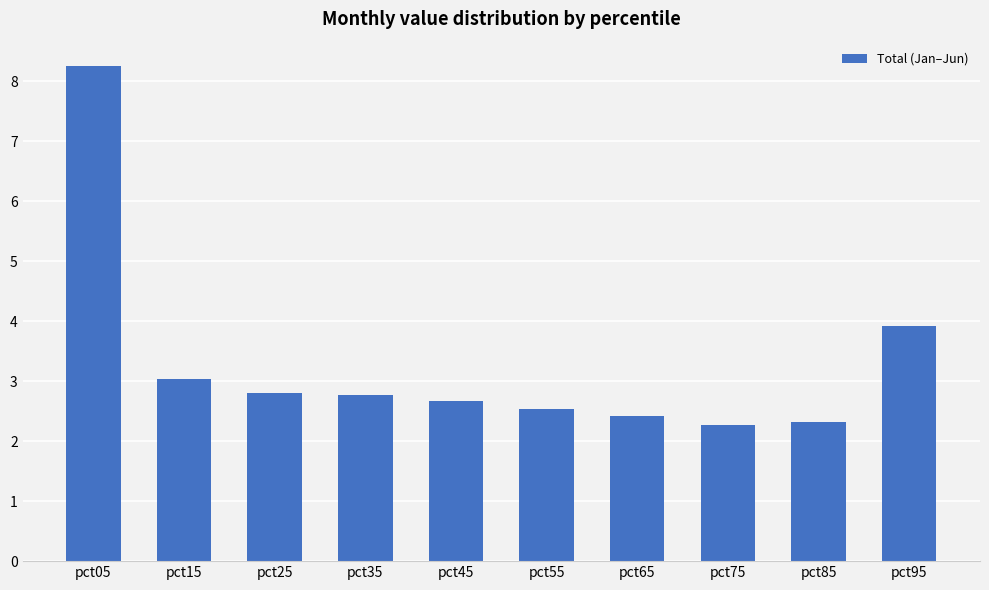

The chart shows a value of 3.0 at pct15. True or false?

True